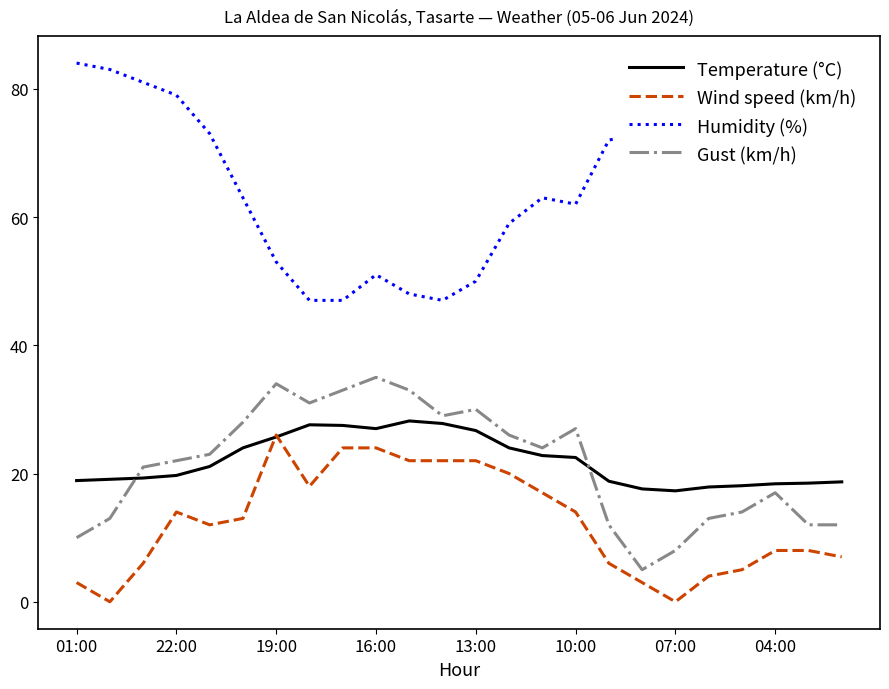

Which series has the widest spread of values?

Humidity (%)